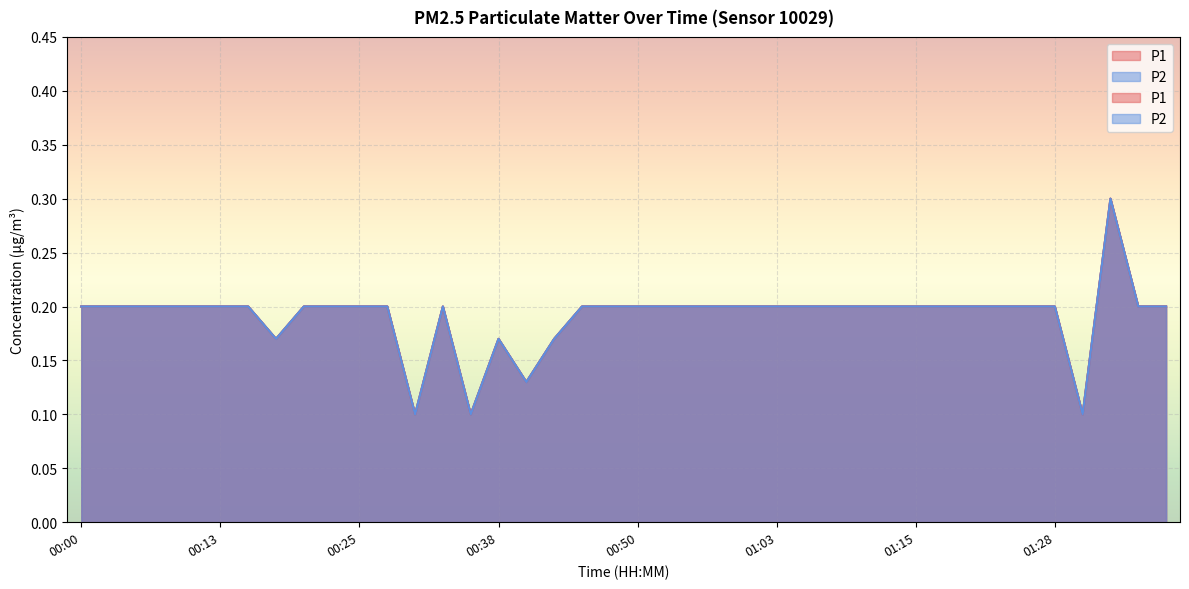

Read the P2 value at 01:08.

0.2